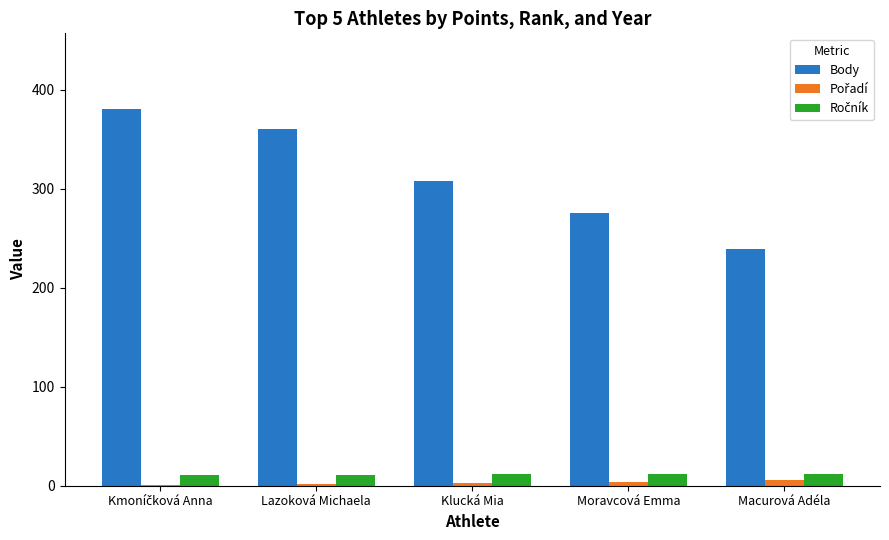

Which series has the largest total across all categories?

Body